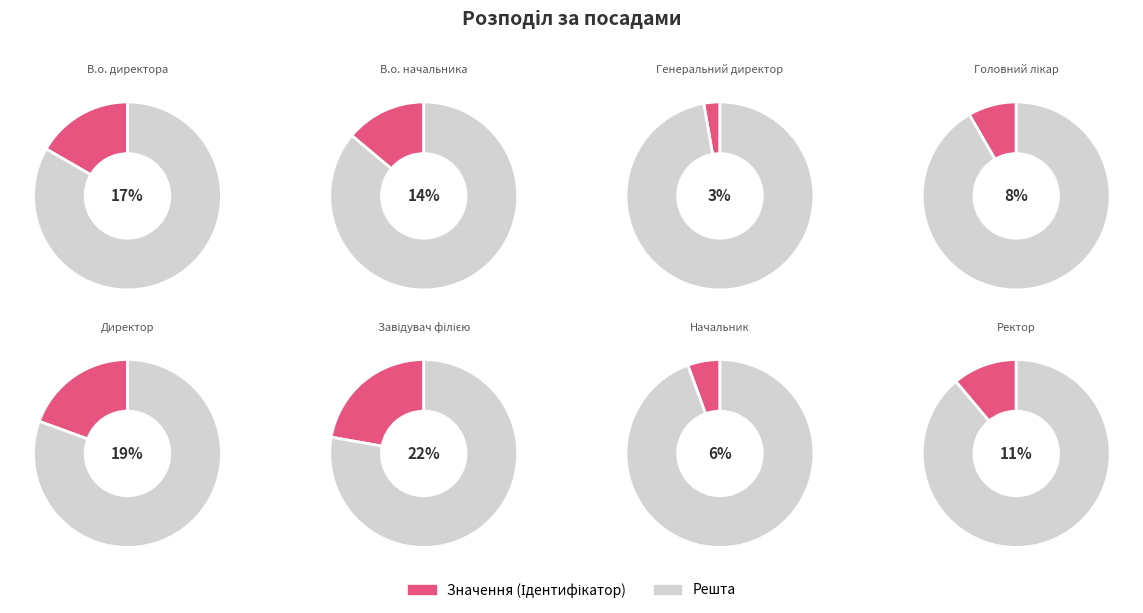

The Начальник slice represents 6% of the pie. True or false?

True